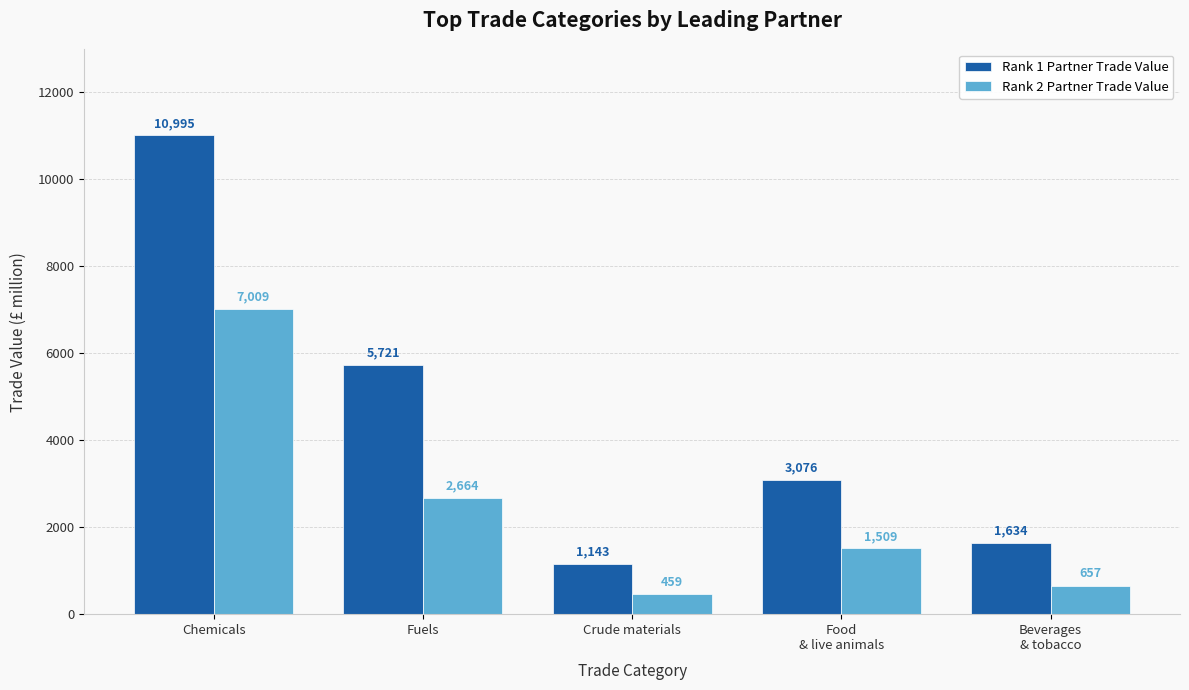

Which label corresponds to the largest value in the chart?

Chemicals